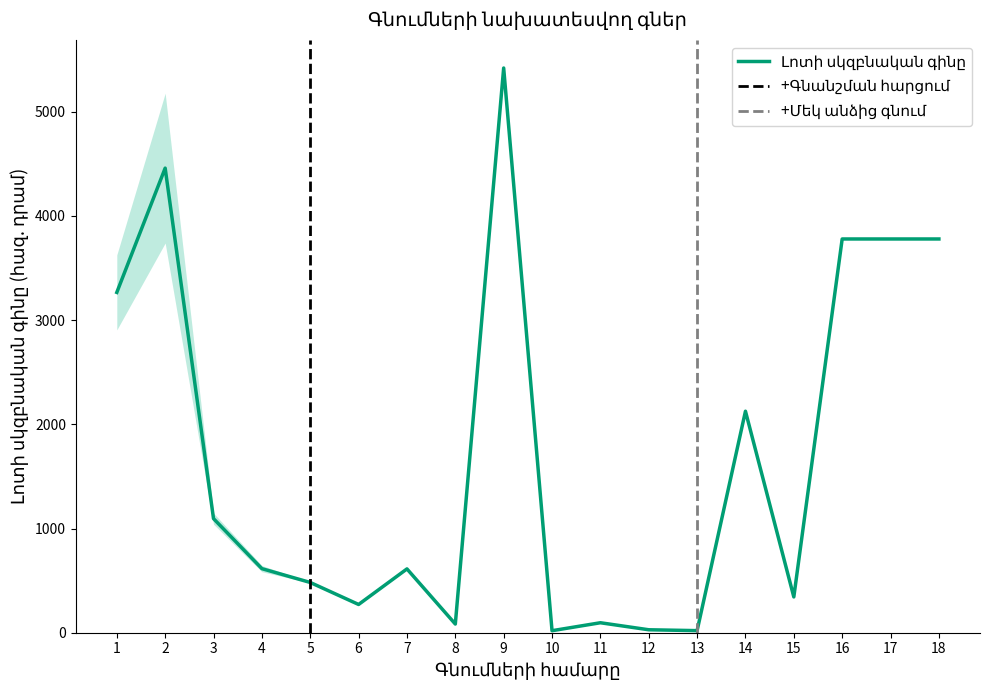

What is the difference between the second highest and second lowest values?

4439.2